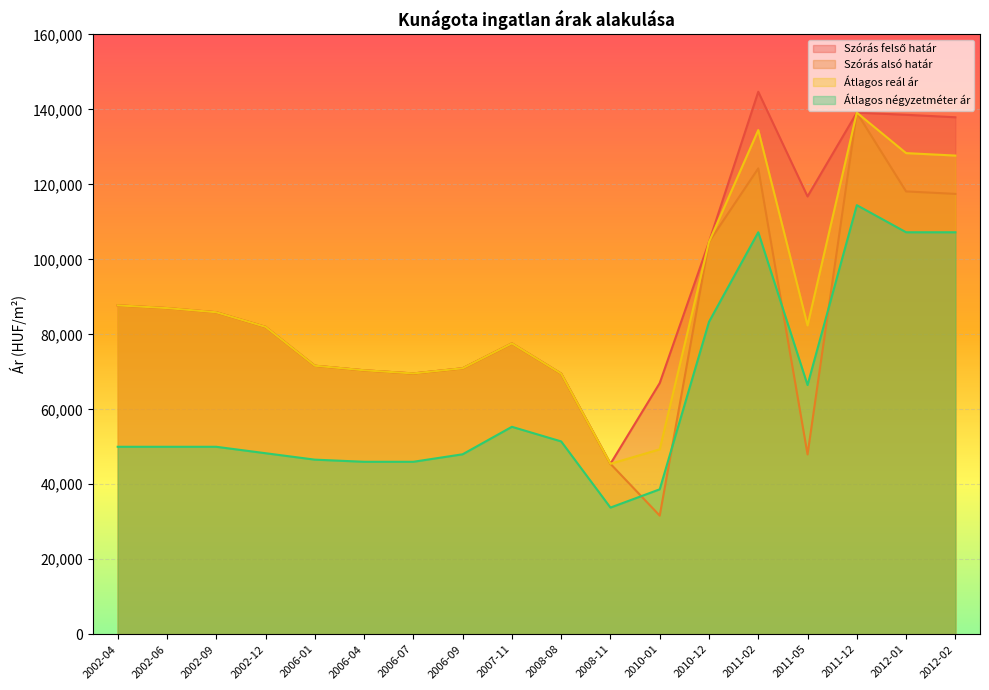

How many values in the Átlagos reál ár series are below 82375?

9